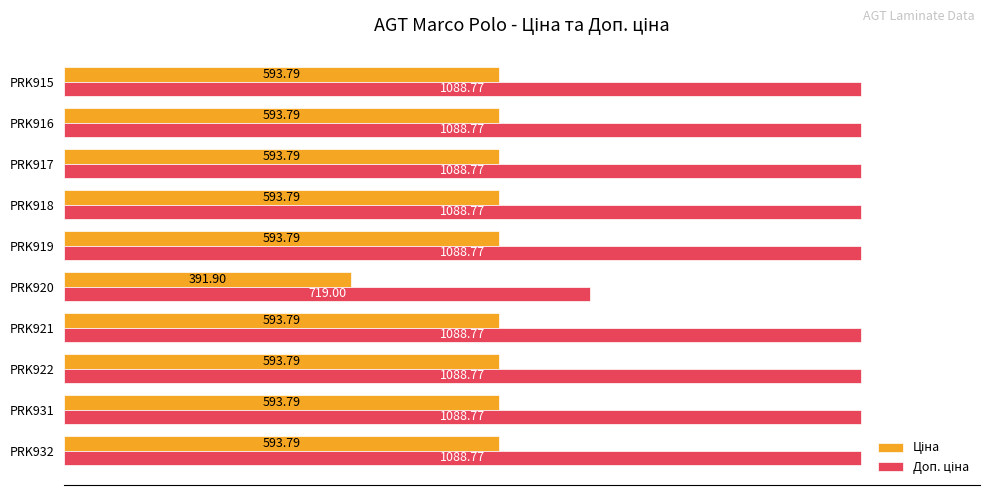

At how many categories does at least one series exceed 899?

9